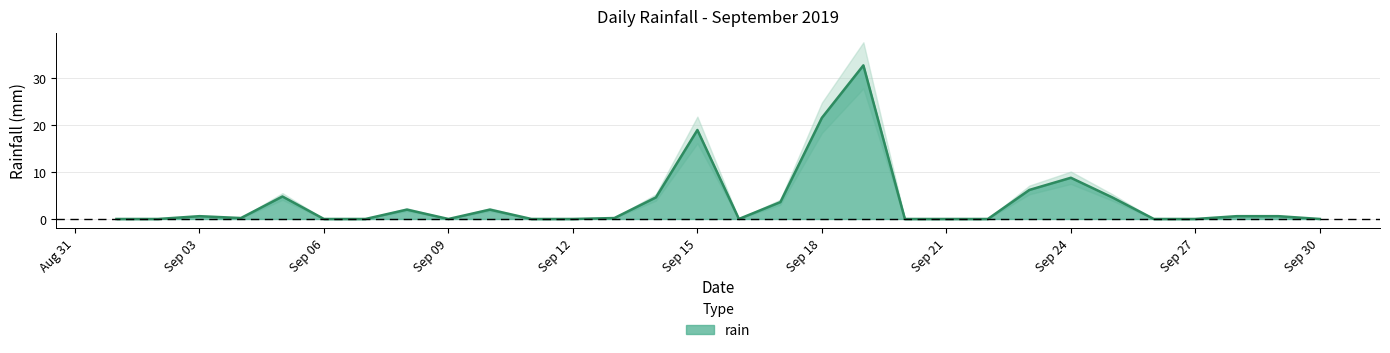

Is it true that rain equals 21.6 at Sep 18?

True